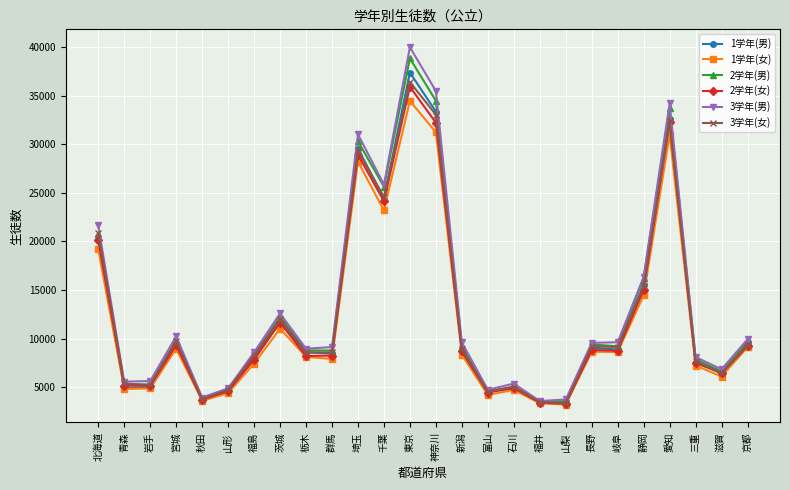

What is the spread (max minus min) of values at 東京?

5524